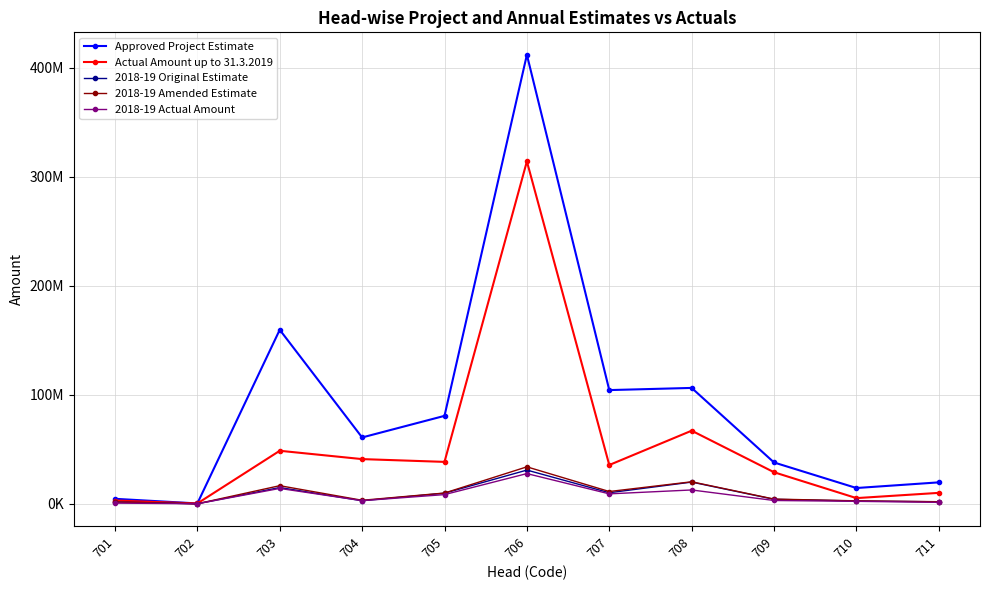

What is the difference between the highest and lowest values at 701?

3960616